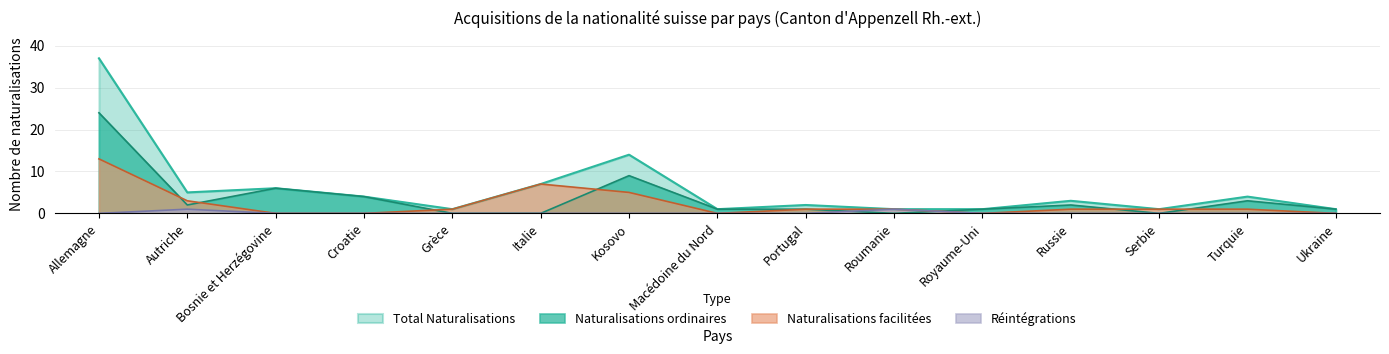

What position from the left is Portugal?

9